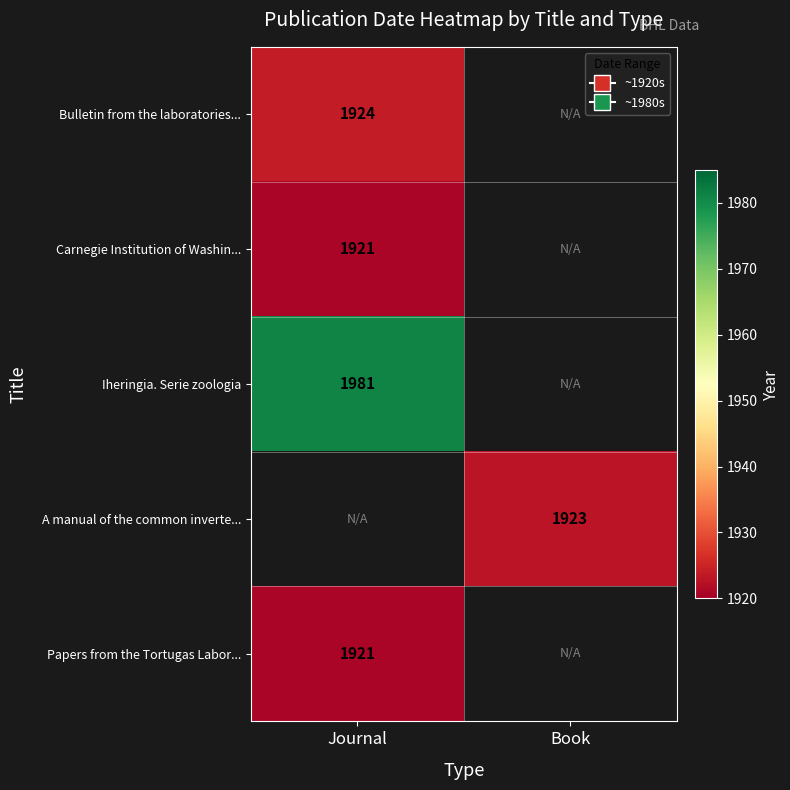

What is the greatest value displayed?

1981.0